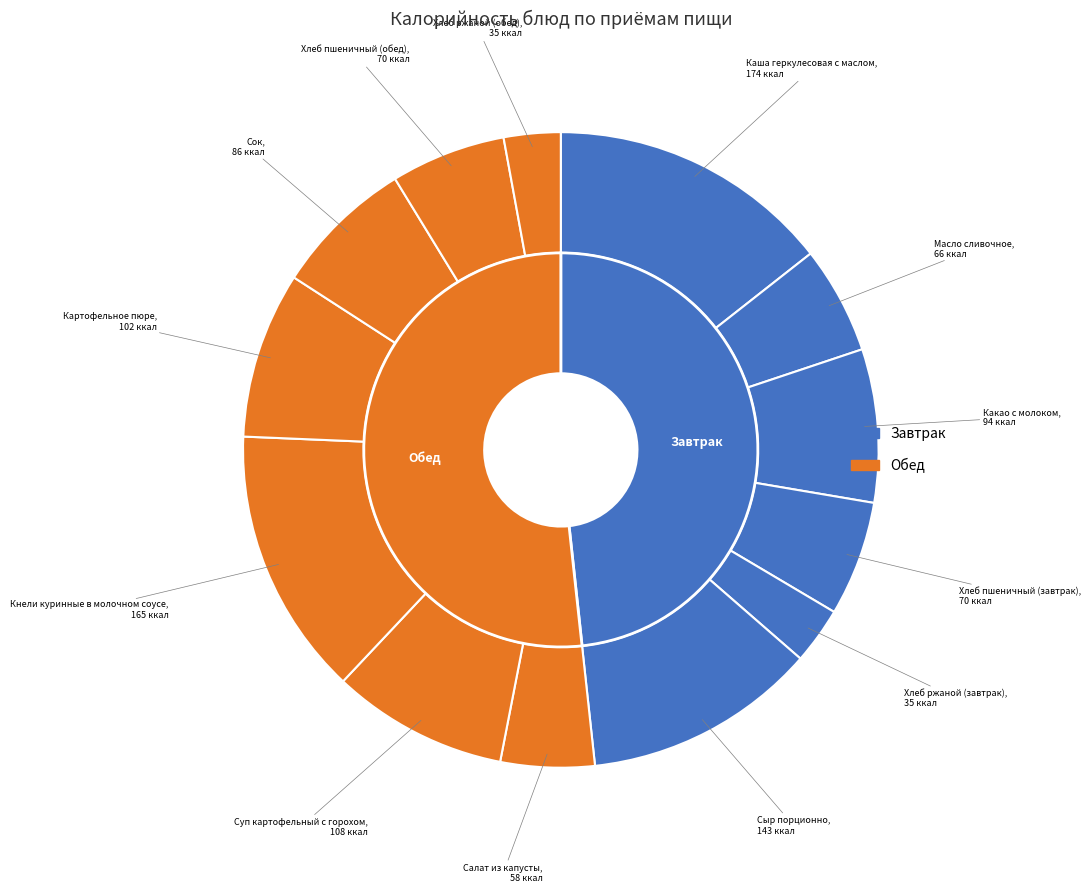

Which slice is the smallest?

Хлеб ржаной (завтрак)